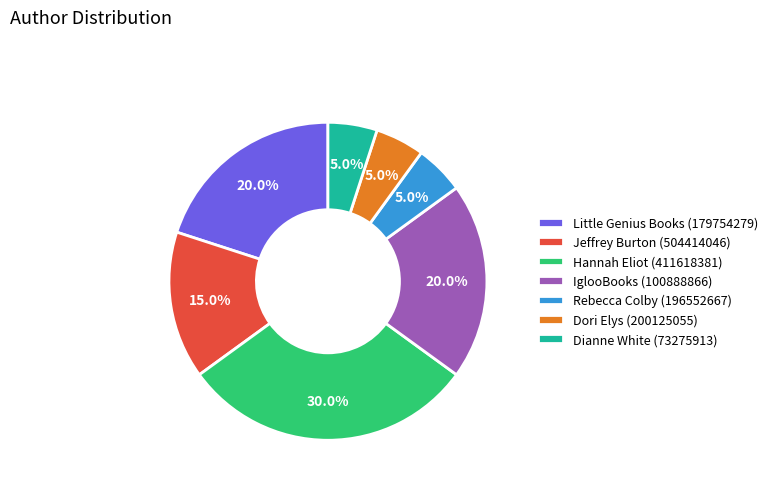

Which has a higher value, Jeffrey Burton (504414046) or Dianne White (73275913)?

Jeffrey Burton (504414046)